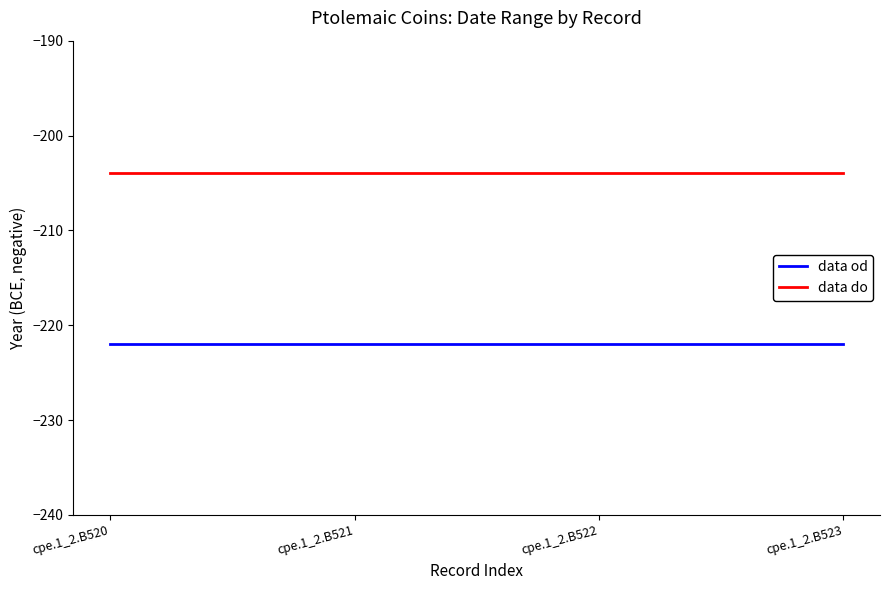

Is this an area chart (filled region under the line)?

No